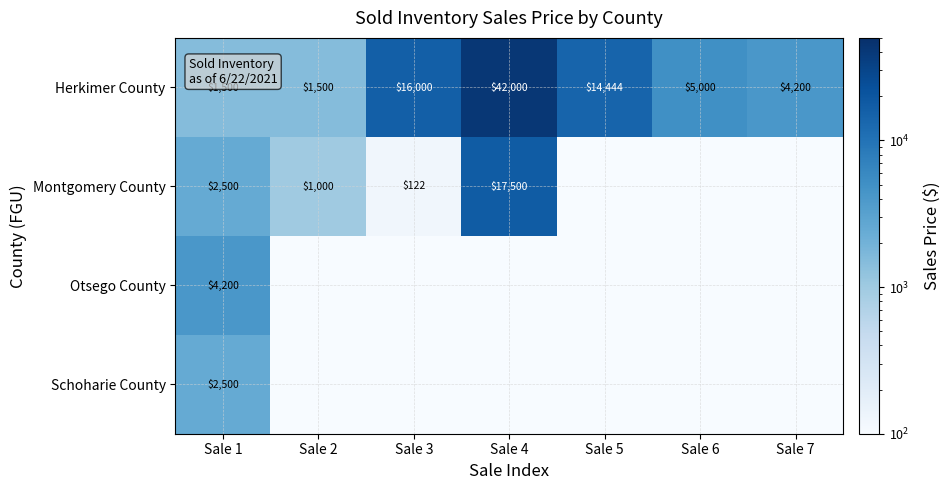

What is the difference between the highest and lowest values at Sale 2?

1499.9